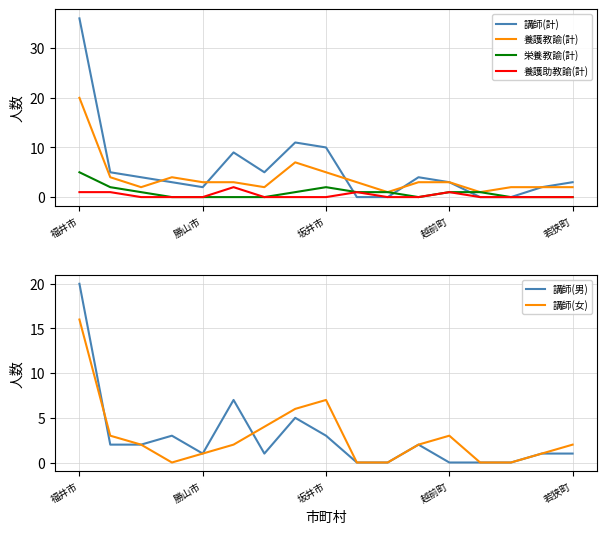

Where does the 講師(男) series first go above 1?

福井市